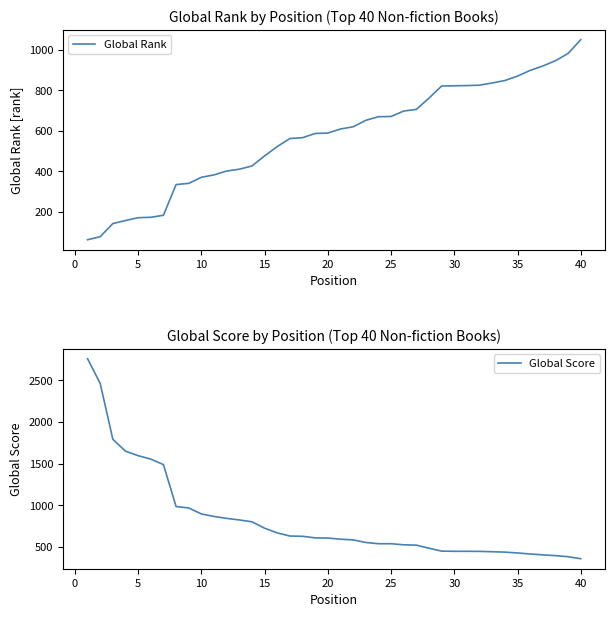

At how many categories does at least one series exceed 1837?

2